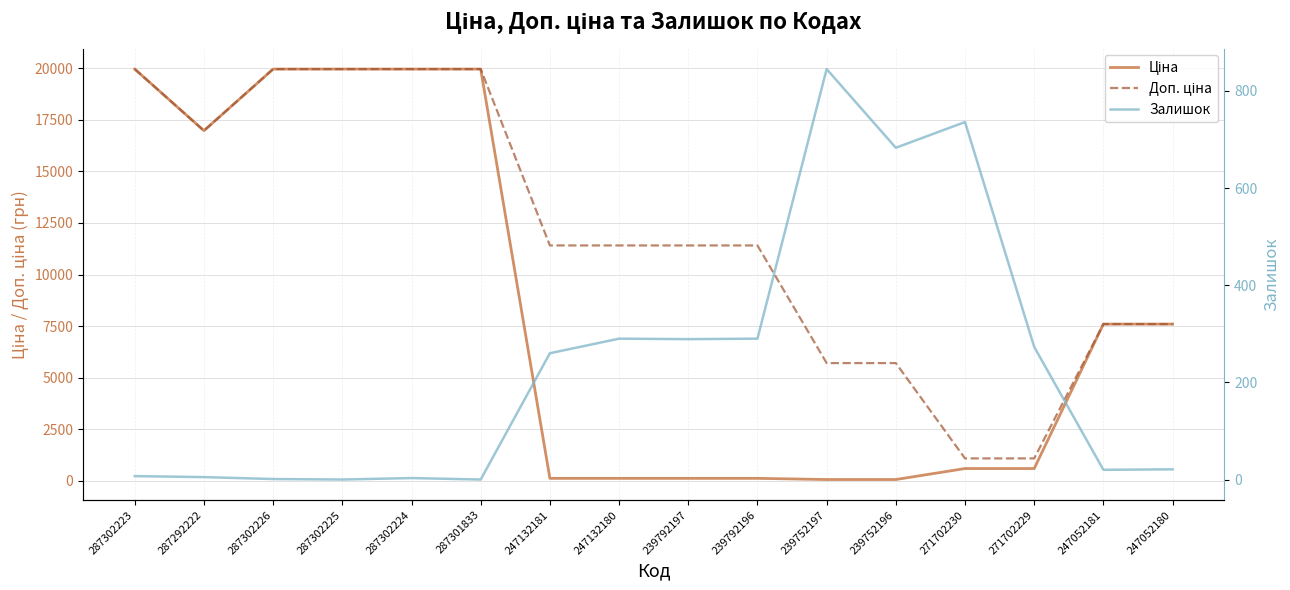

How many interior local valleys does the Ціна series have?

1